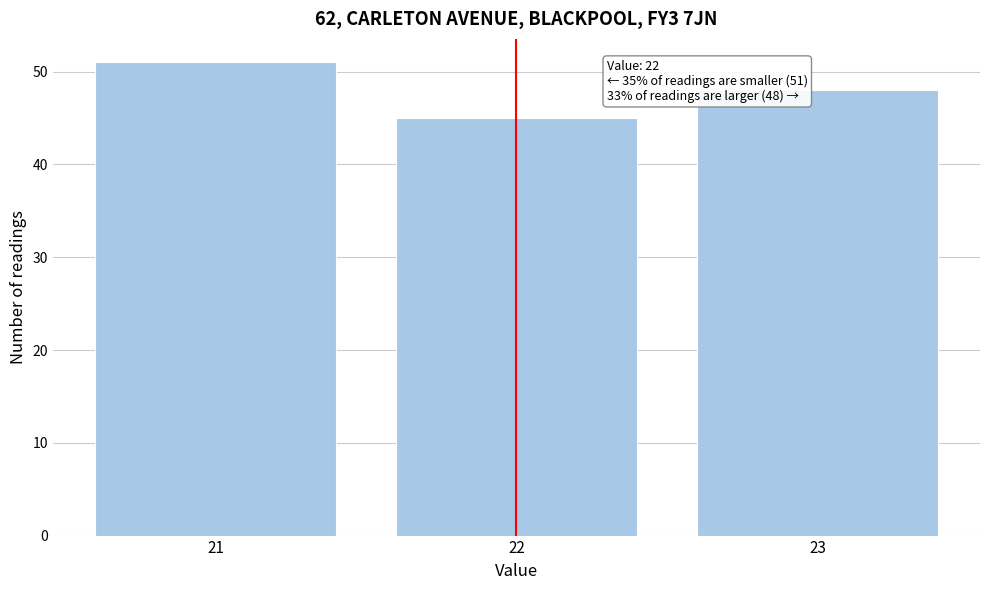

Reading left to right, extract all data points from this chart.

51	45	48